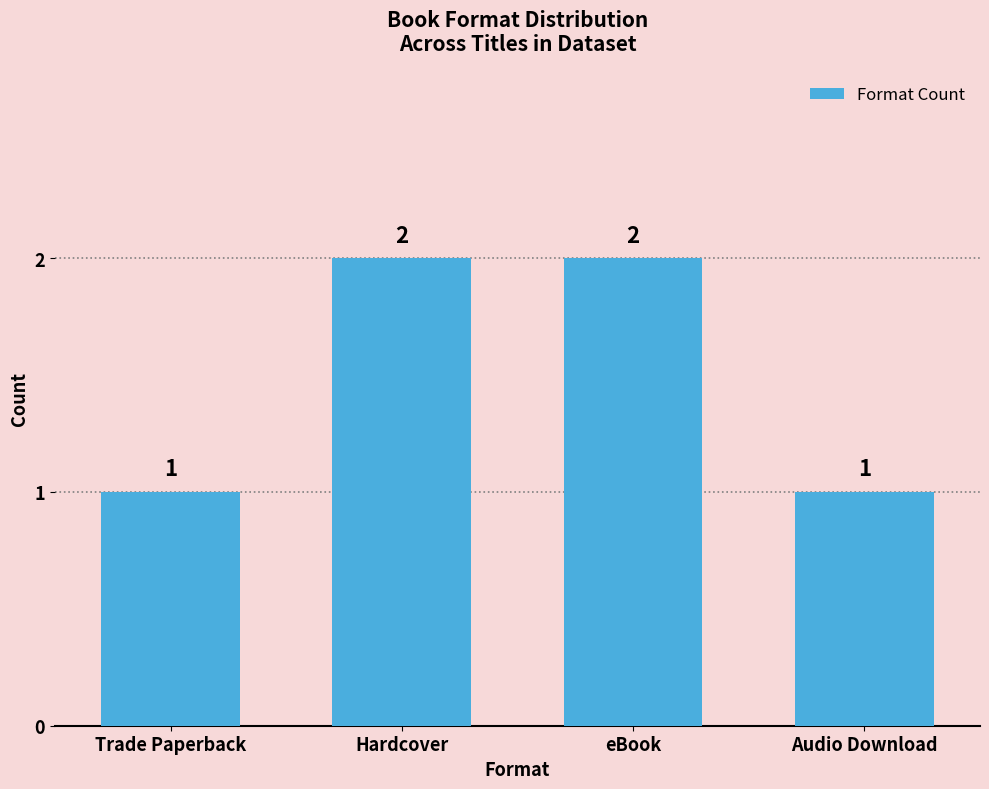

How many values are below 2?

2